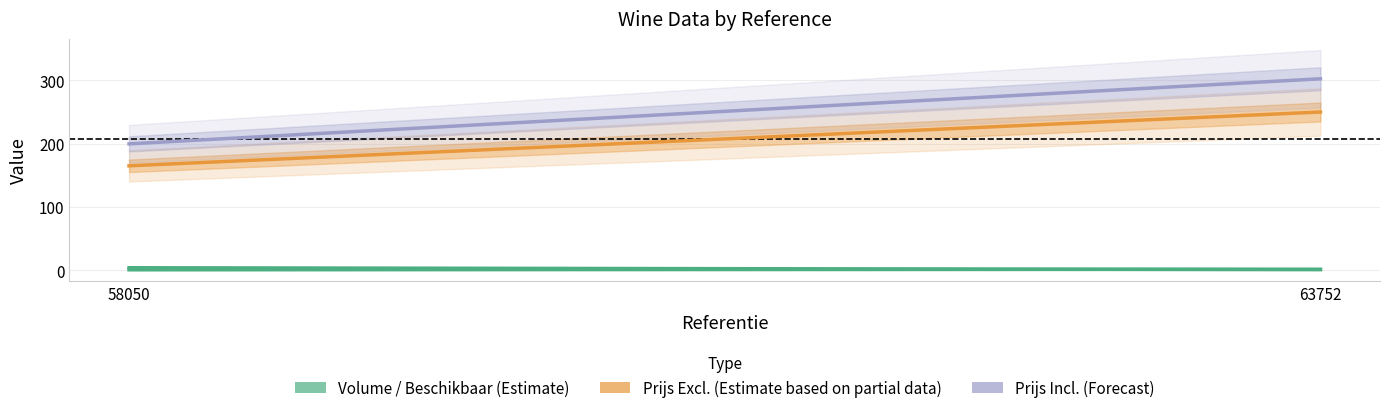

At which category is the sum across all series the highest?

63752